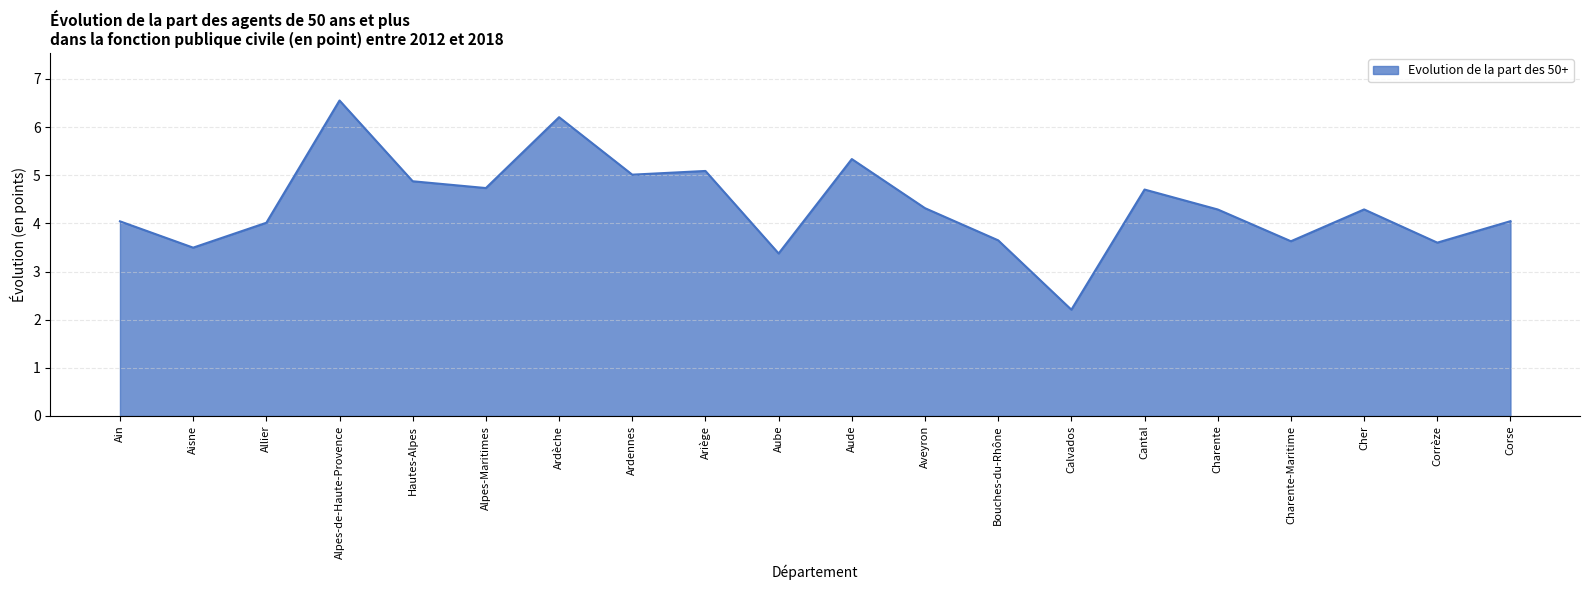

At which category does the chart reach its peak across all series?

Alpes-de-Haute-Provence